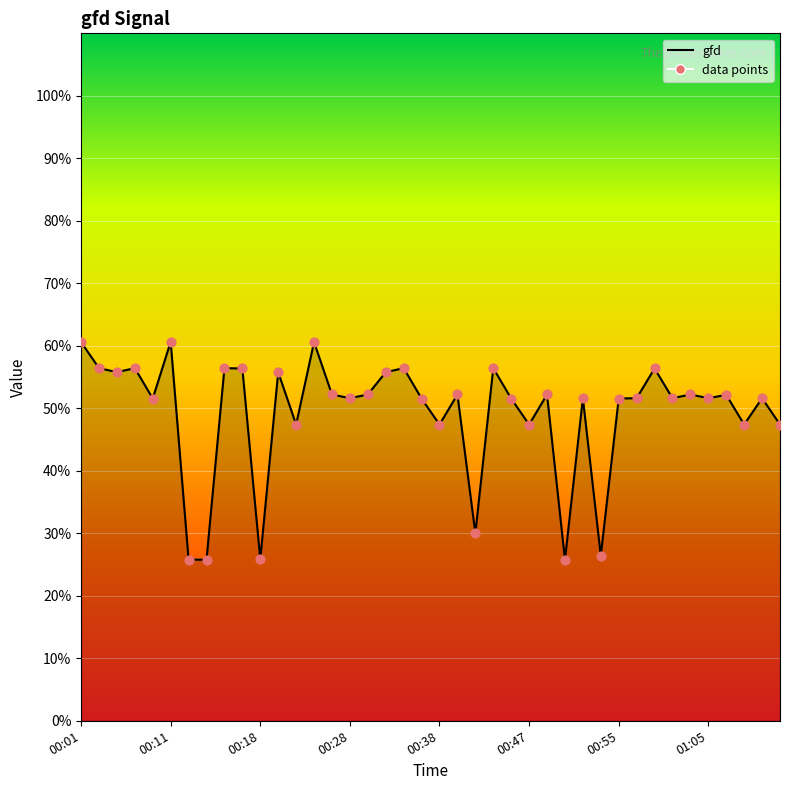

What is the greatest value displayed?

60.6